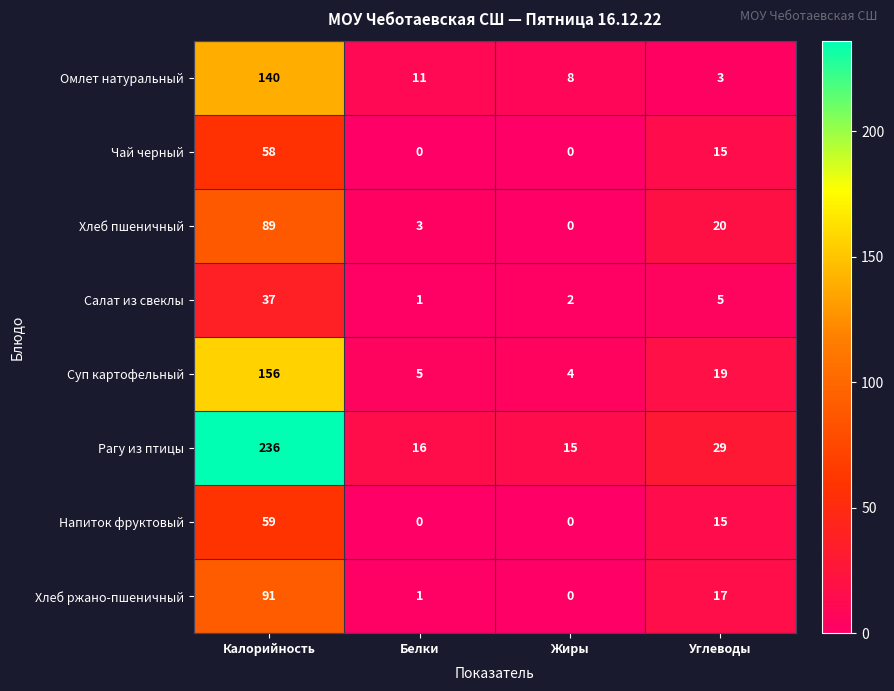

Which series has the largest total across all categories?

Рагу из птицы